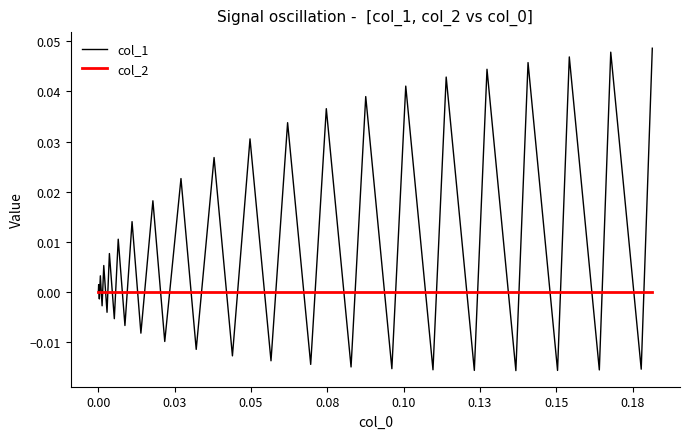

Which series has the largest total across all categories?

col_1